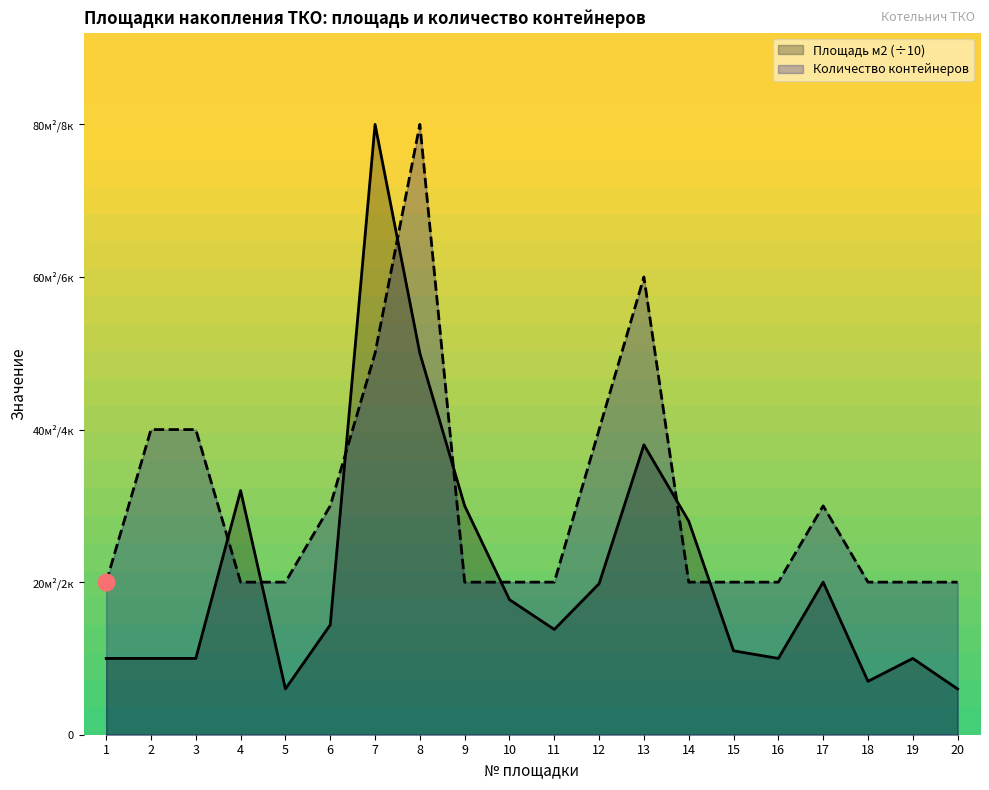

What is the highest value of the Площадь м2 series?

8.0